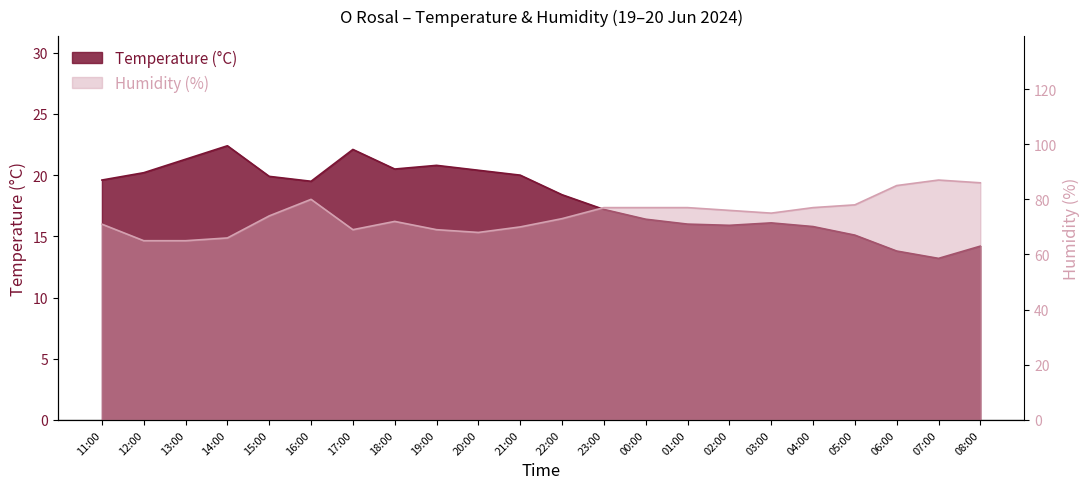

What is the approximate value of Humidity (%) at 18:00?

72.0